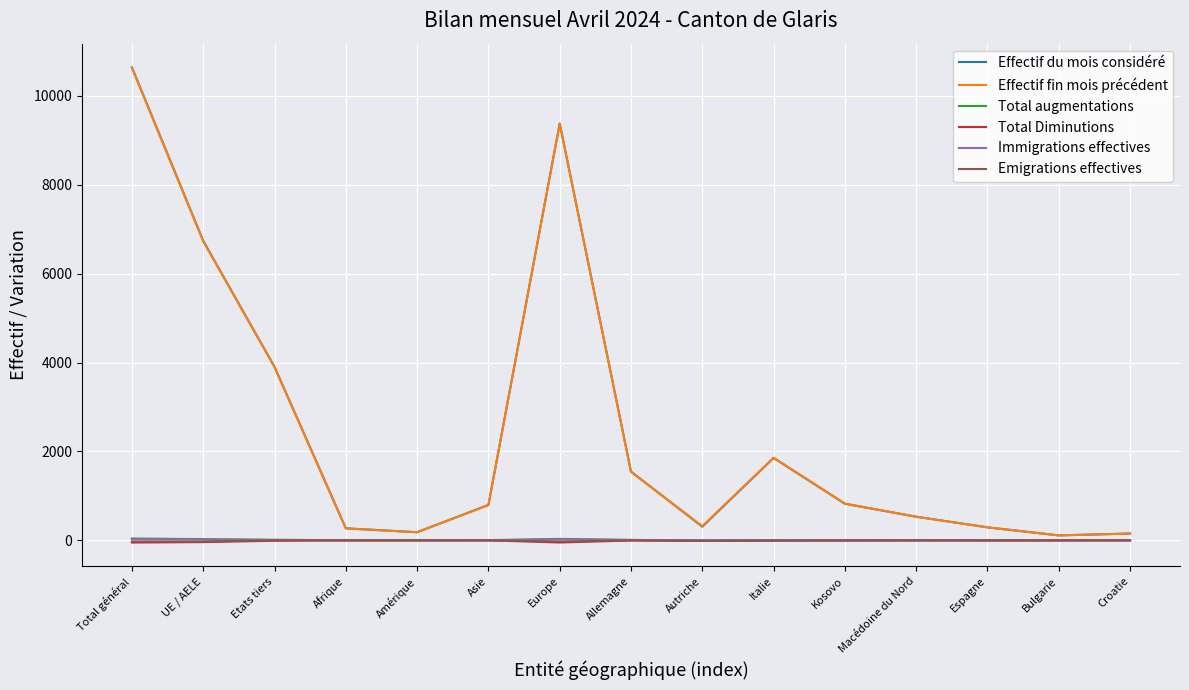

At which category is the sum across all series the highest?

Total général